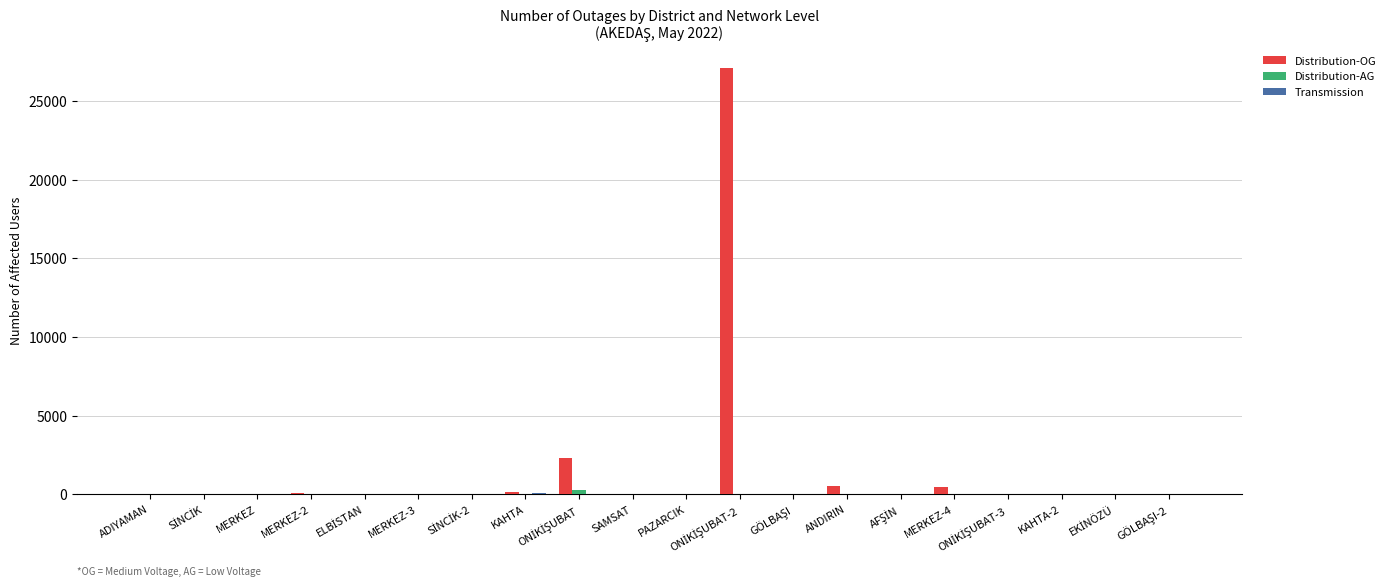

How many groups of bars are there?

20